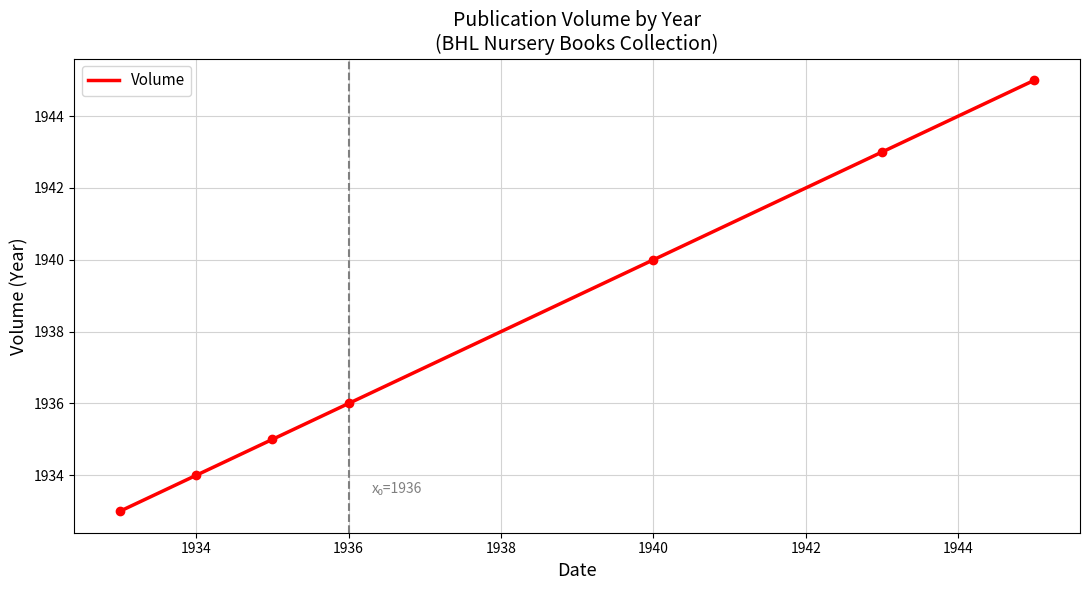

True or false: there are more than 0 points higher than both neighbors.

False